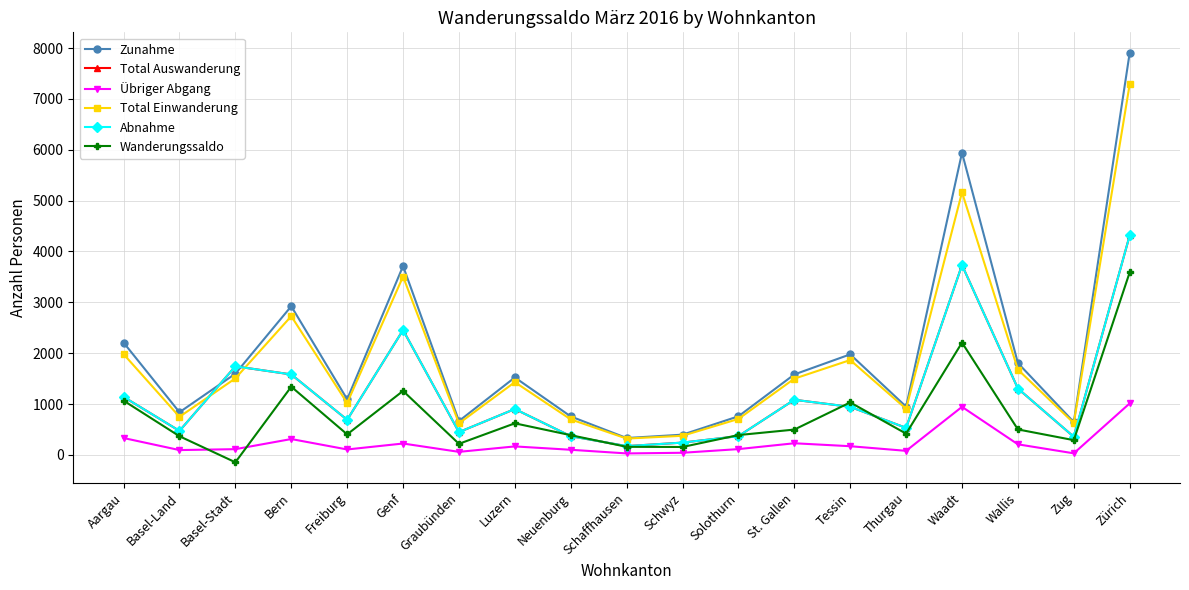

Is the value of Wanderungssaldo at Wallis greater than the value of Total Auswanderung at Basel-Land?

Yes